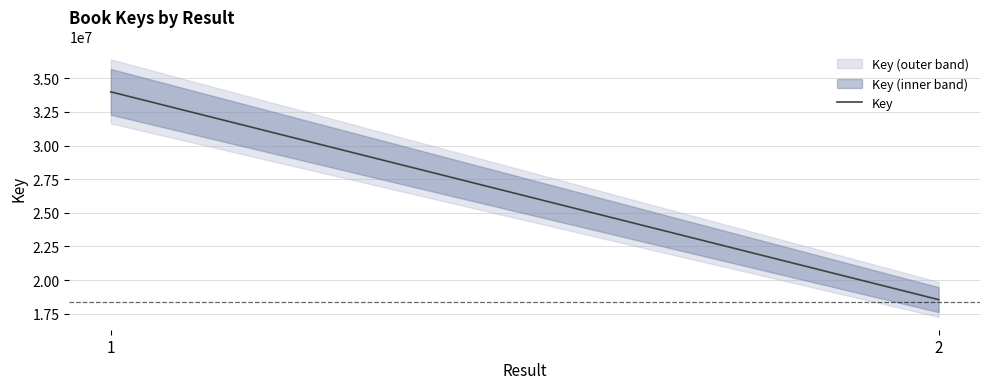

What is the sum of the values at 2 and 1?

52533543